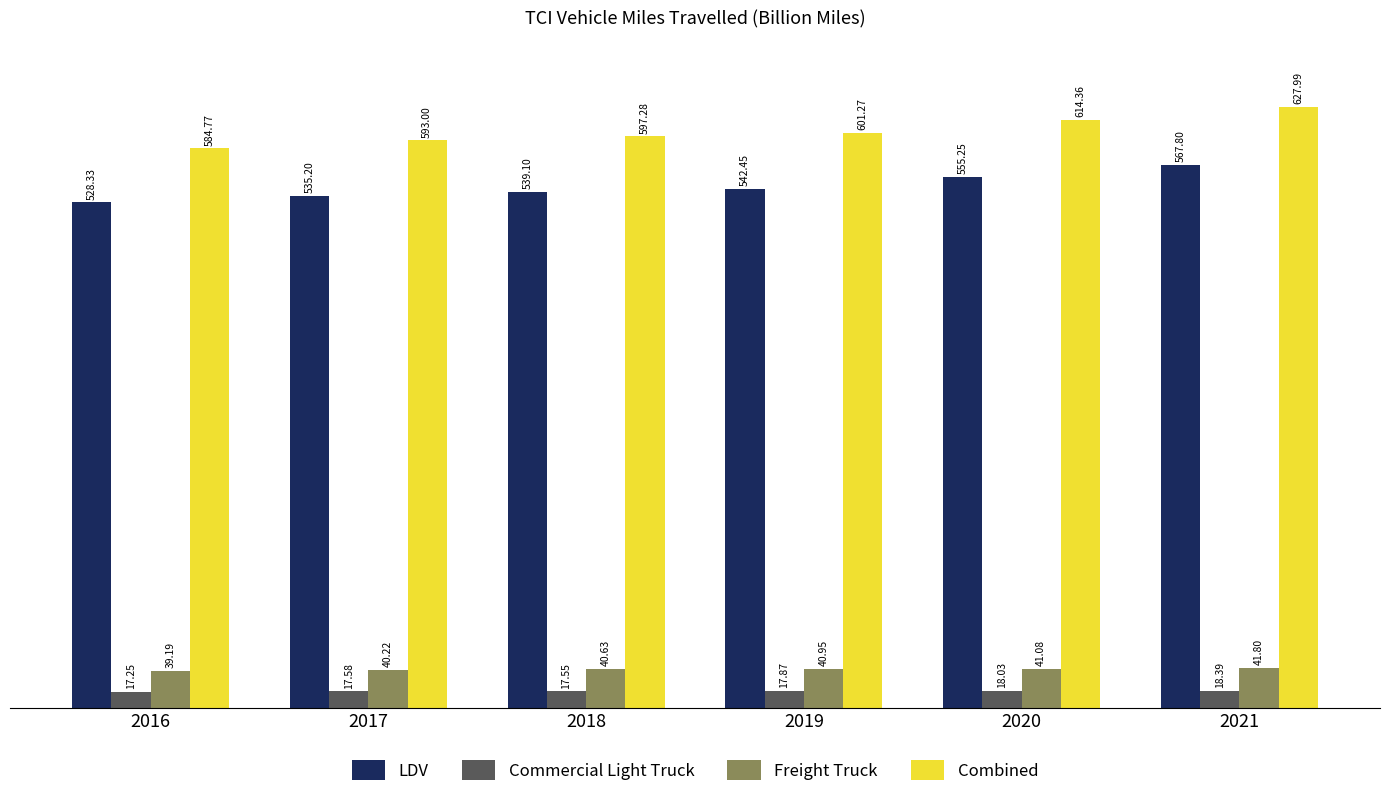

At which label is LDV closest to 548?

2019